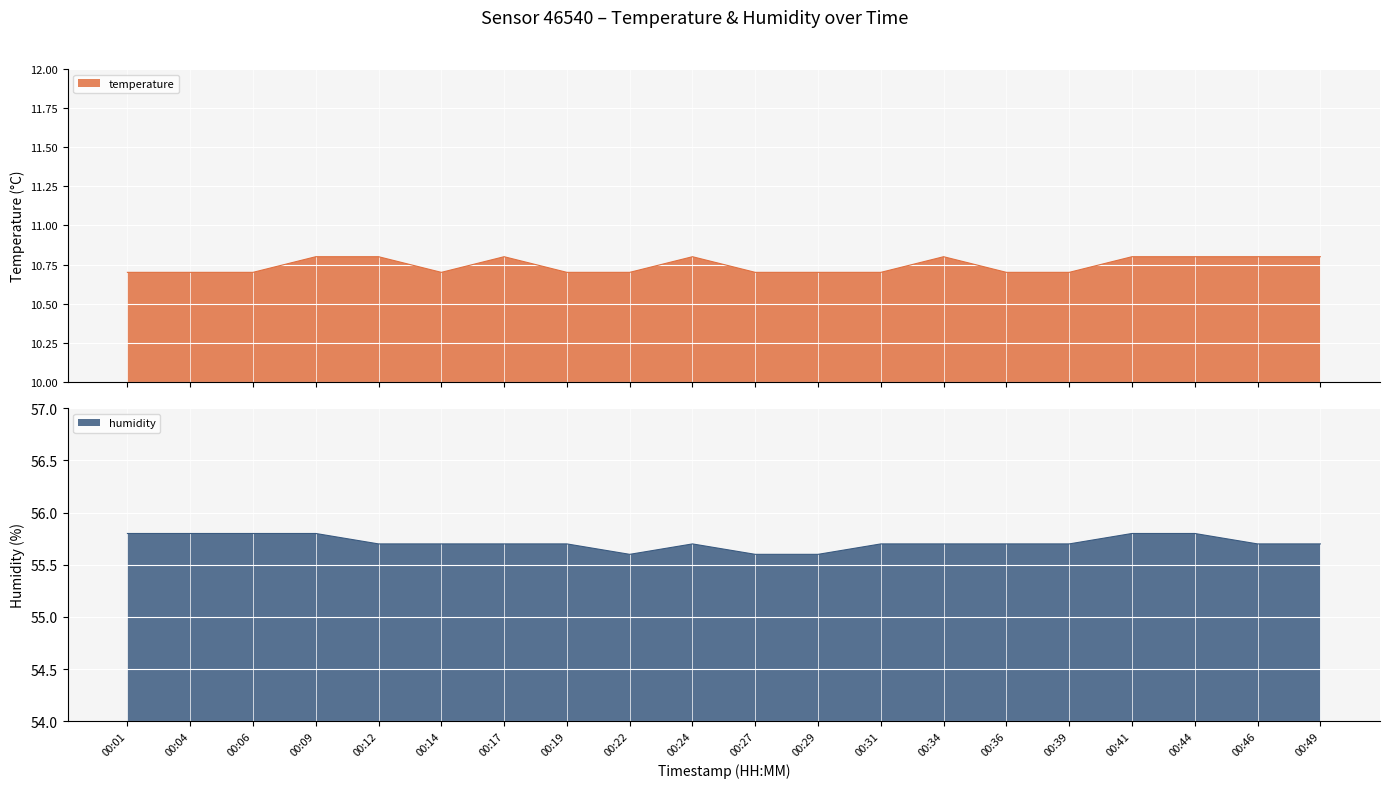

True or false: humidity and temperature intersect in this chart.

False